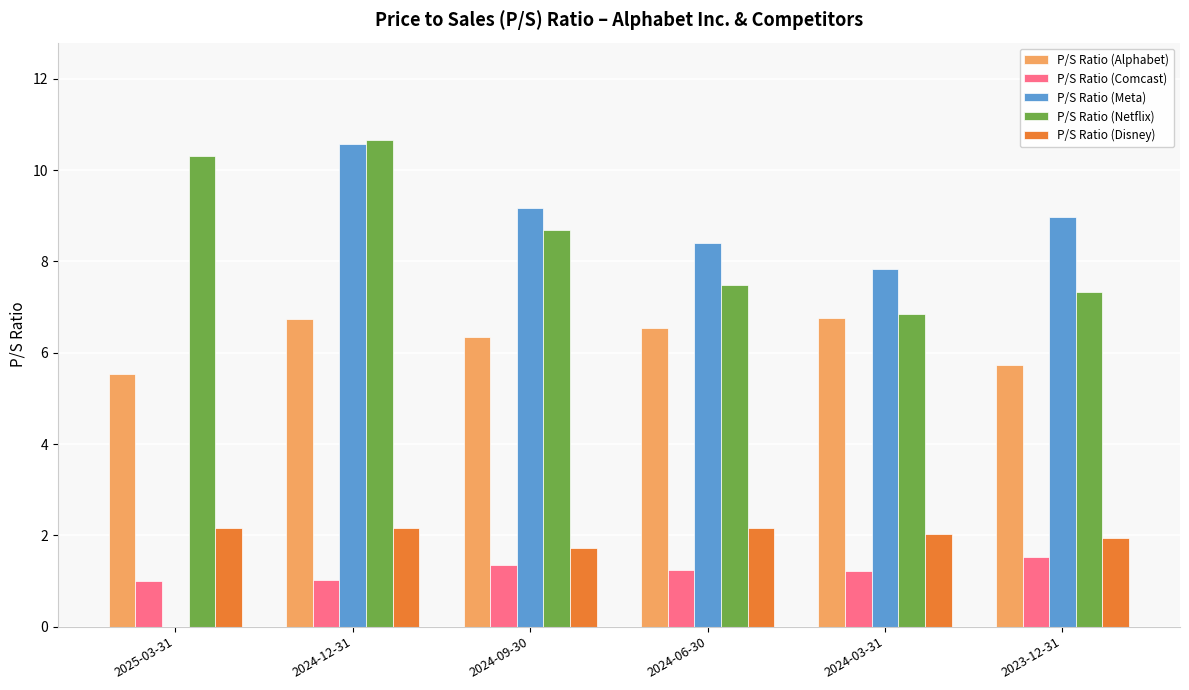

What is the highest value of the P/S Ratio (Alphabet) series?

6.8